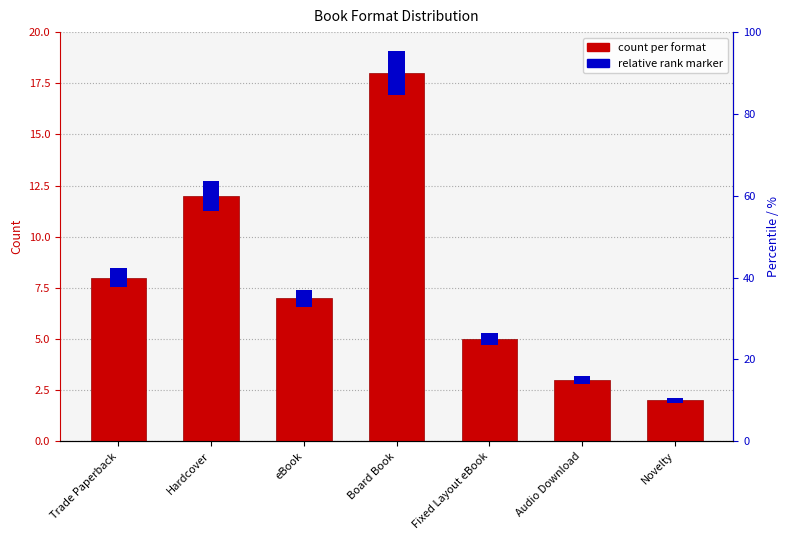

True or false: the data shows 2 at eBook.

False